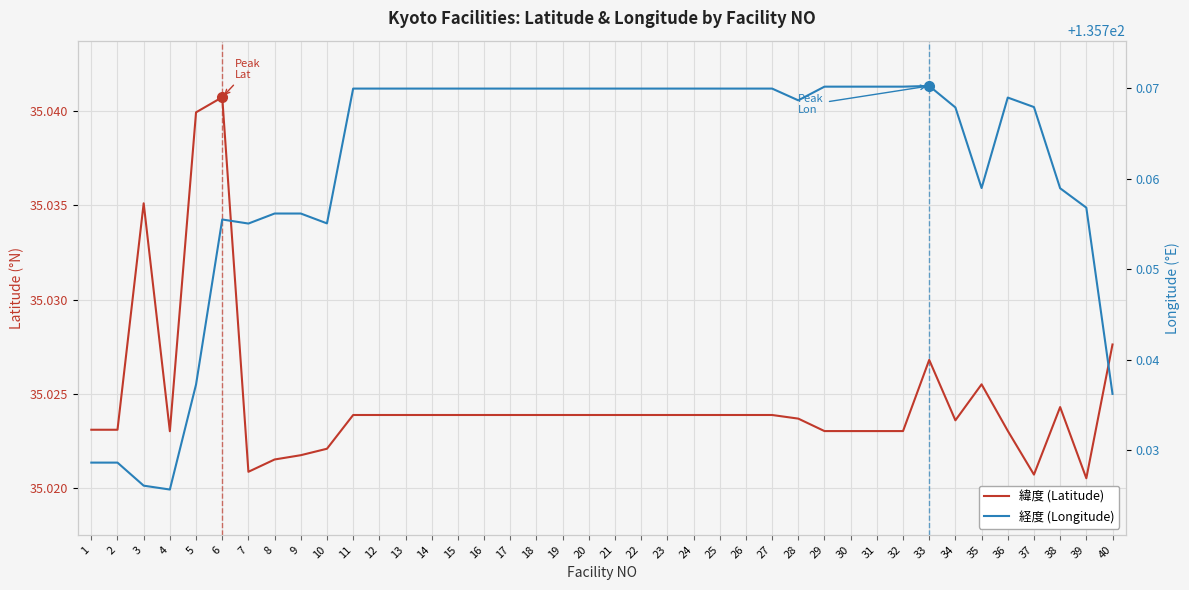

Which series has the largest range (max minus min)?

経度 (Longitude)